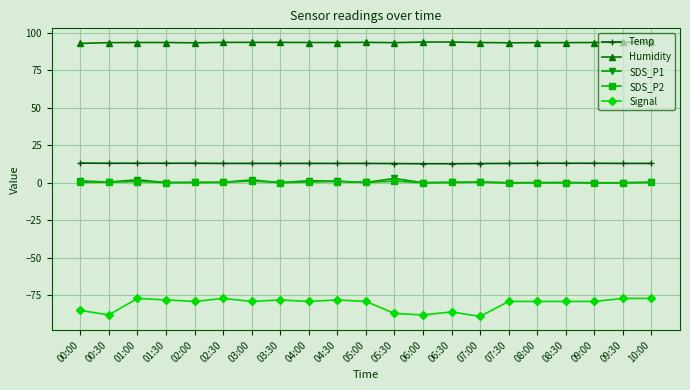

True or false: Humidity and Signal intersect in this chart.

False